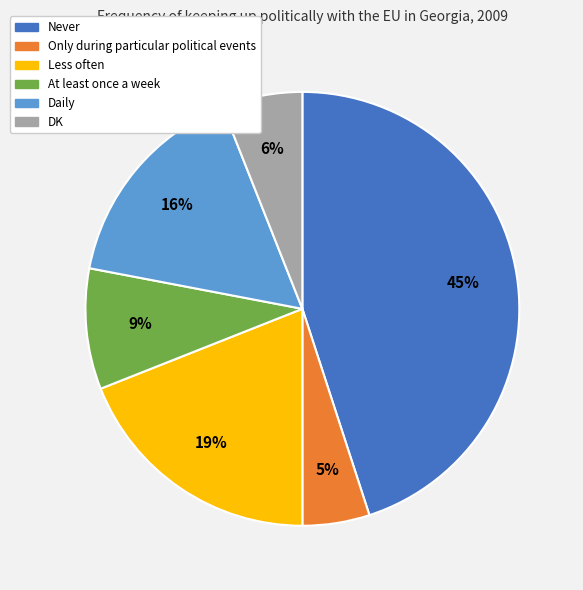

Is it true that At least once a week is 3% of the pie?

False